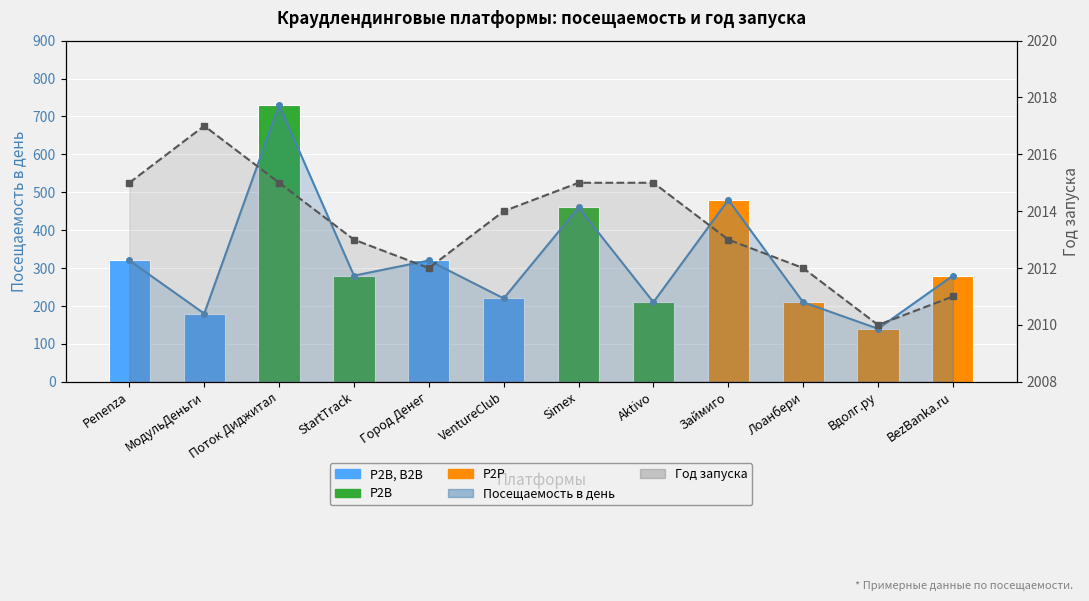

How many values are below 2014?

6